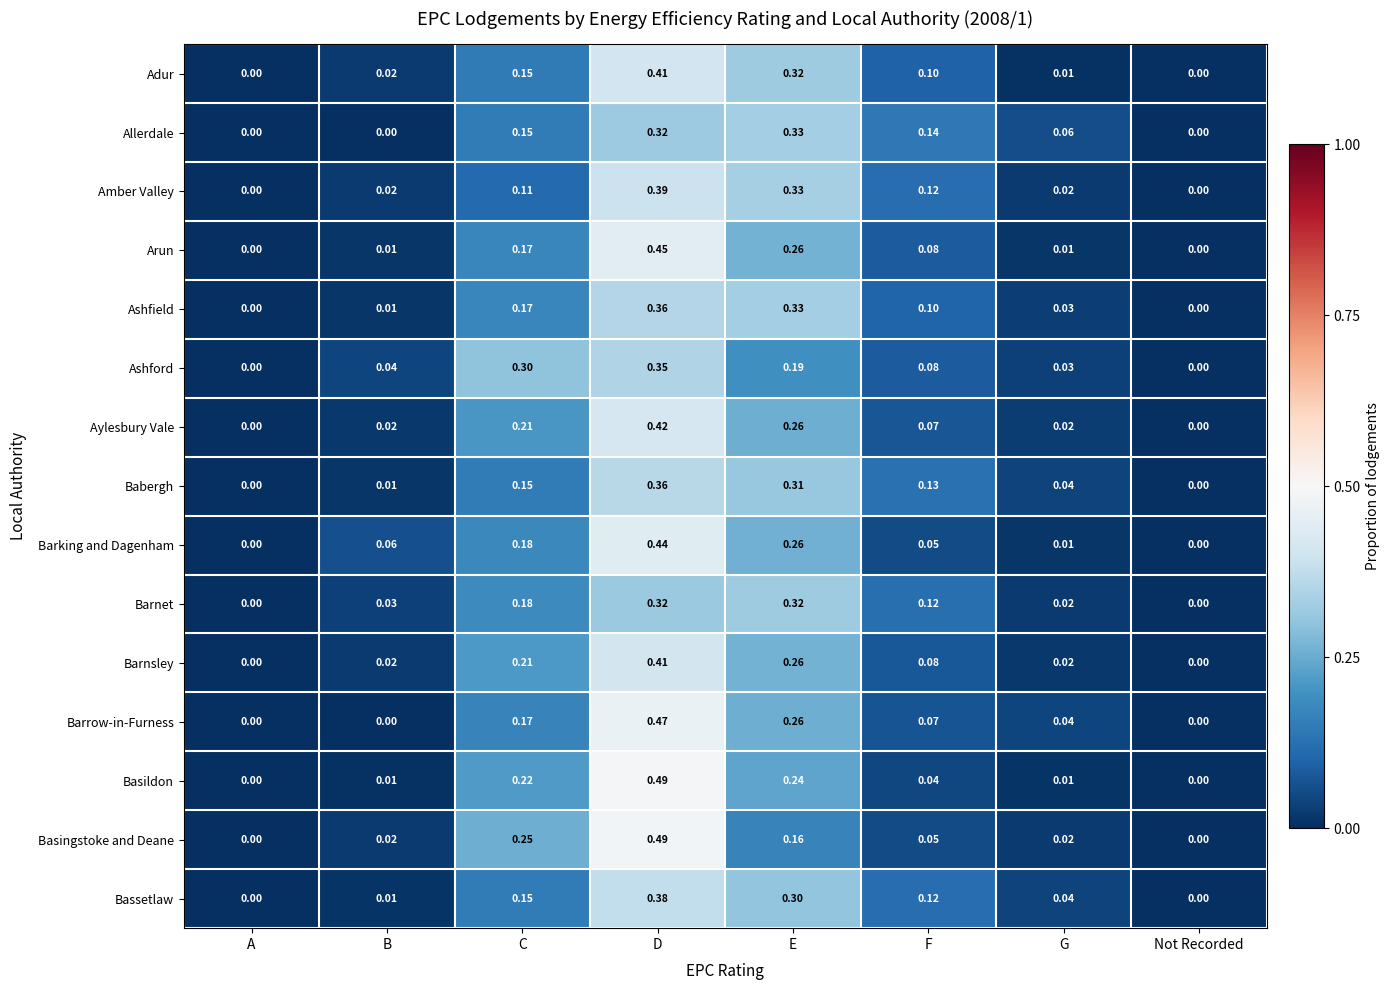

At which label does Barrow-in-Furness reach its peak?

D